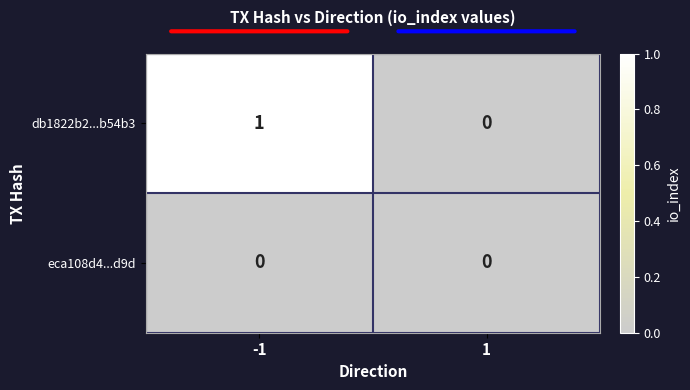

The db1822b2...b54b3 series shows 1 at -1. True or false?

True